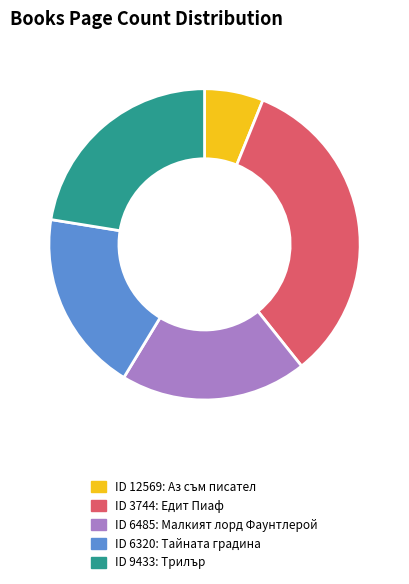

Does any single category account for the majority?

No